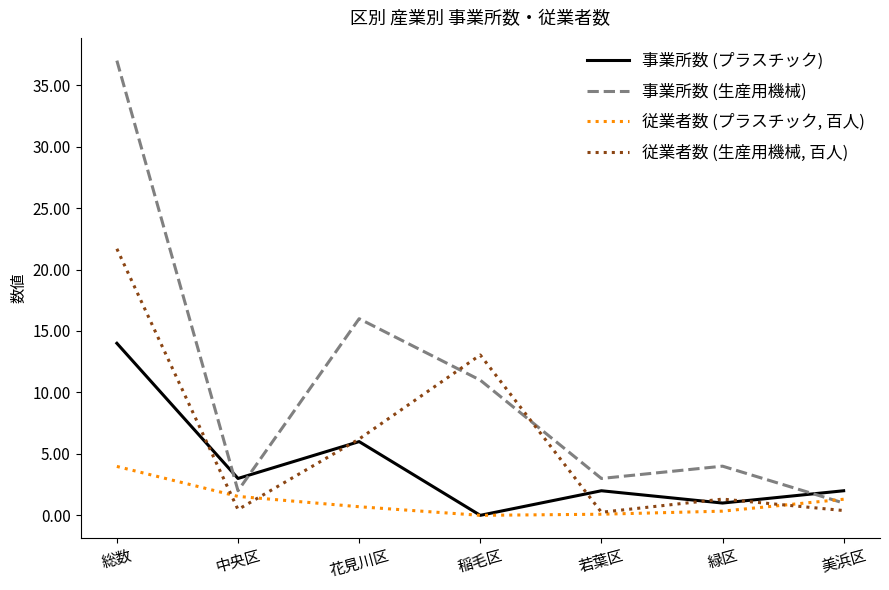

What position from the left is 花見川区?

3